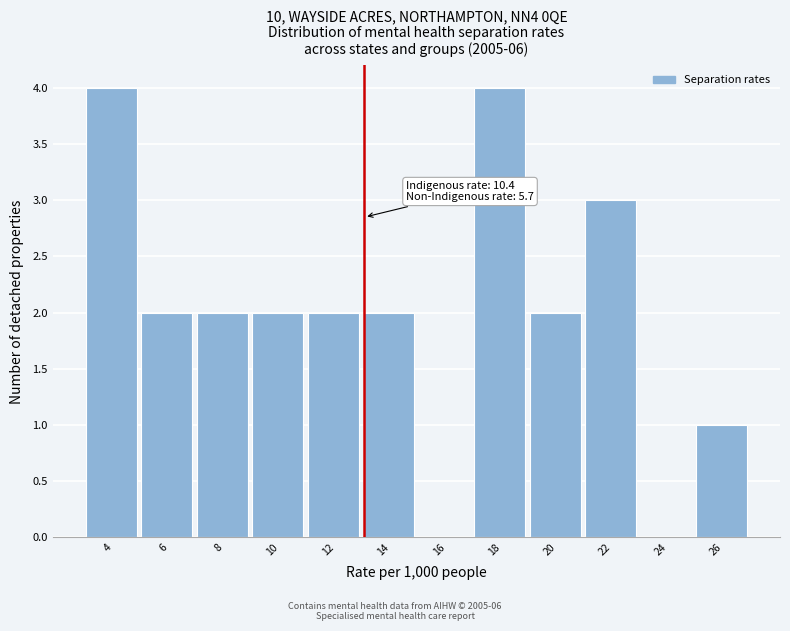

Reading left to right, what are all the values shown in this chart?

4=4	6=2	8=2	10=2	12=2	14=2	16=0	18=4	20=2	22=3	24=0	26=1